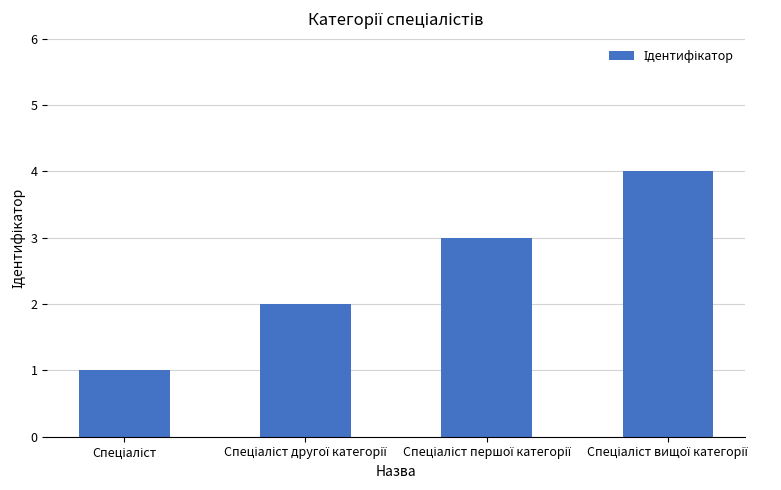

Count the number of categories in the chart.

4